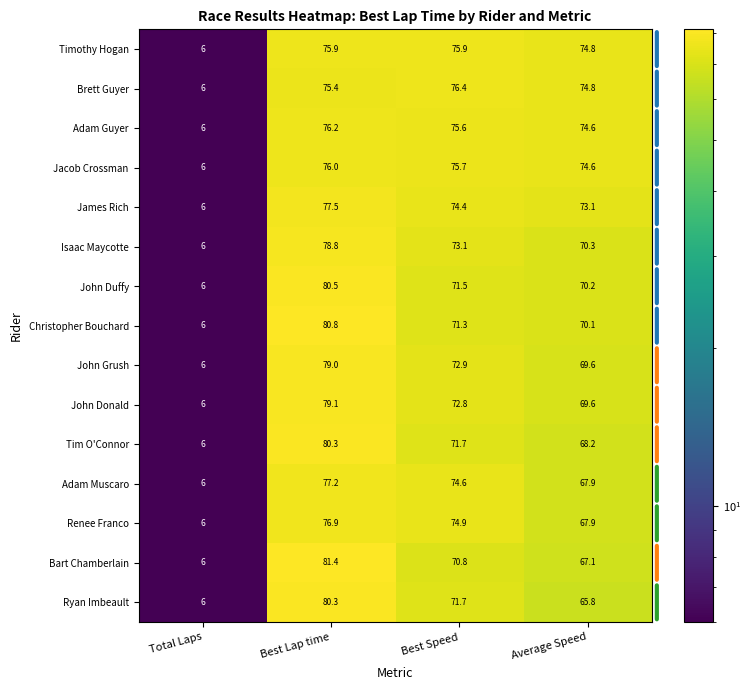

List the labels in order of John Duffy value, largest first.

Best Lap time, Best Speed, Average Speed, Total Laps